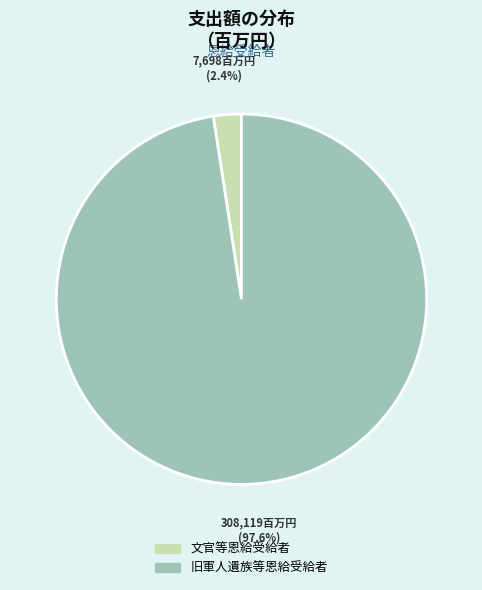

What is the smallest slice in the pie chart?

文官等恩給受給者